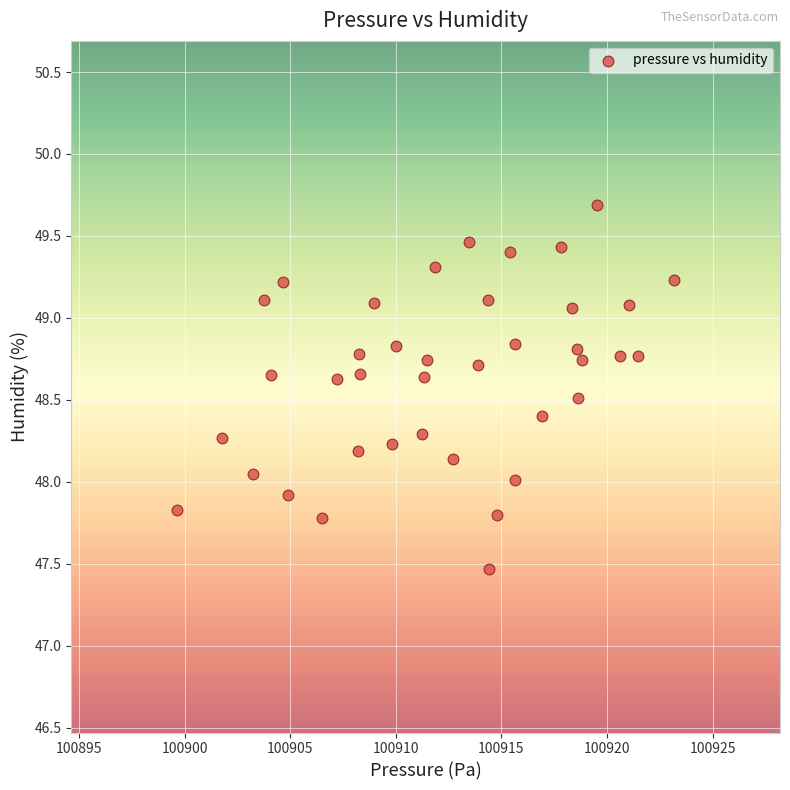

What is the range of Y values (max minus min)?

2.2